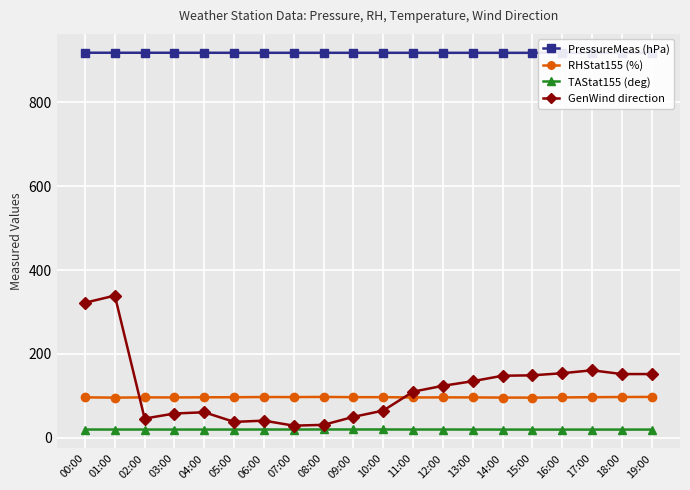

What are all the series names shown in the legend?

PressureMeas (hPa), RHStat155 (%), TAStat155 (deg), GenWind direction